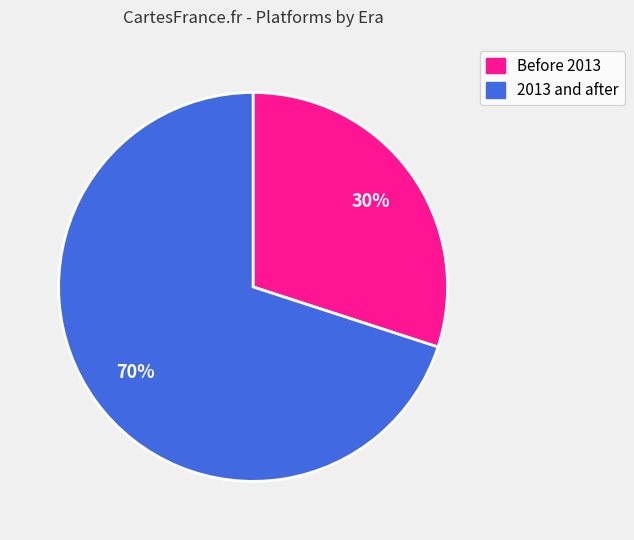

Is there any slice that represents more than half of the pie?

Yes